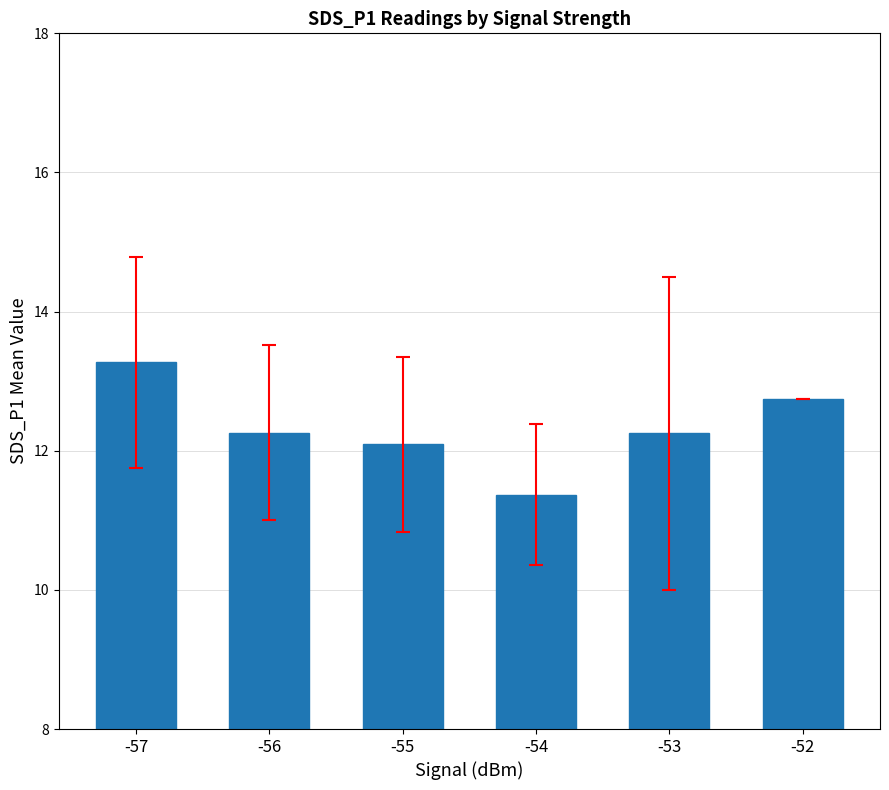

Where is the data nearest to the value 12?

-55